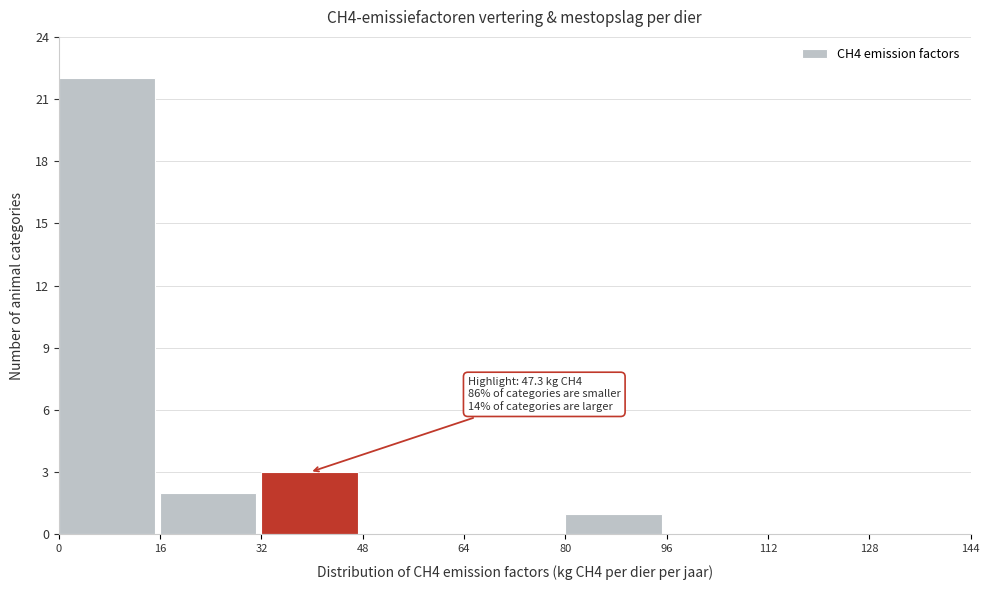

Over which range of the x-axis is the bar tallest?

0 to 16